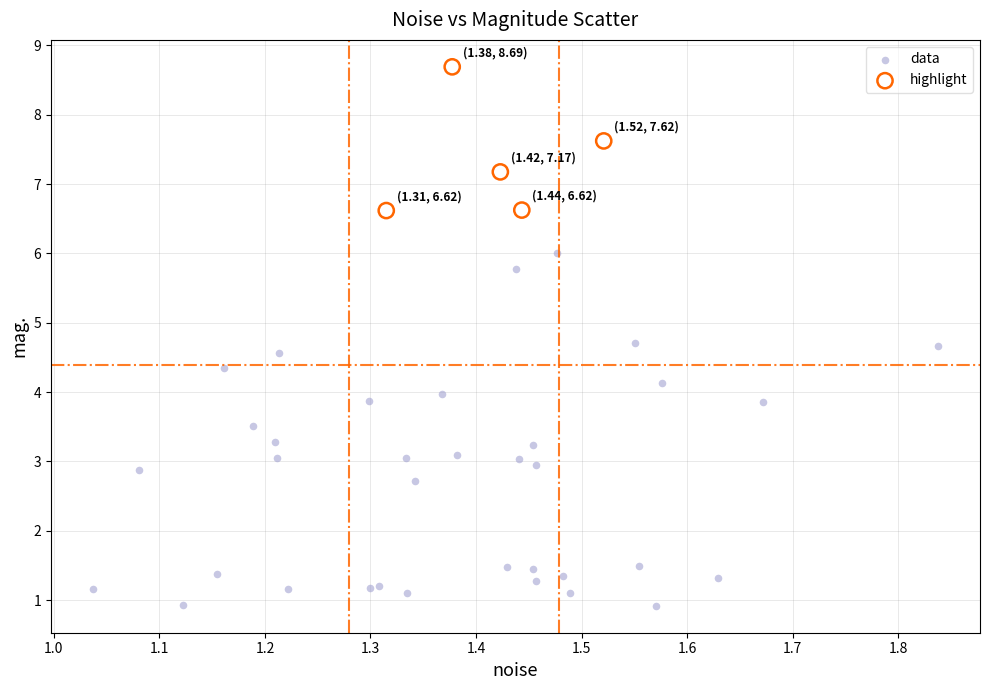

Which series reaches the maximum Y coordinate?

highlight